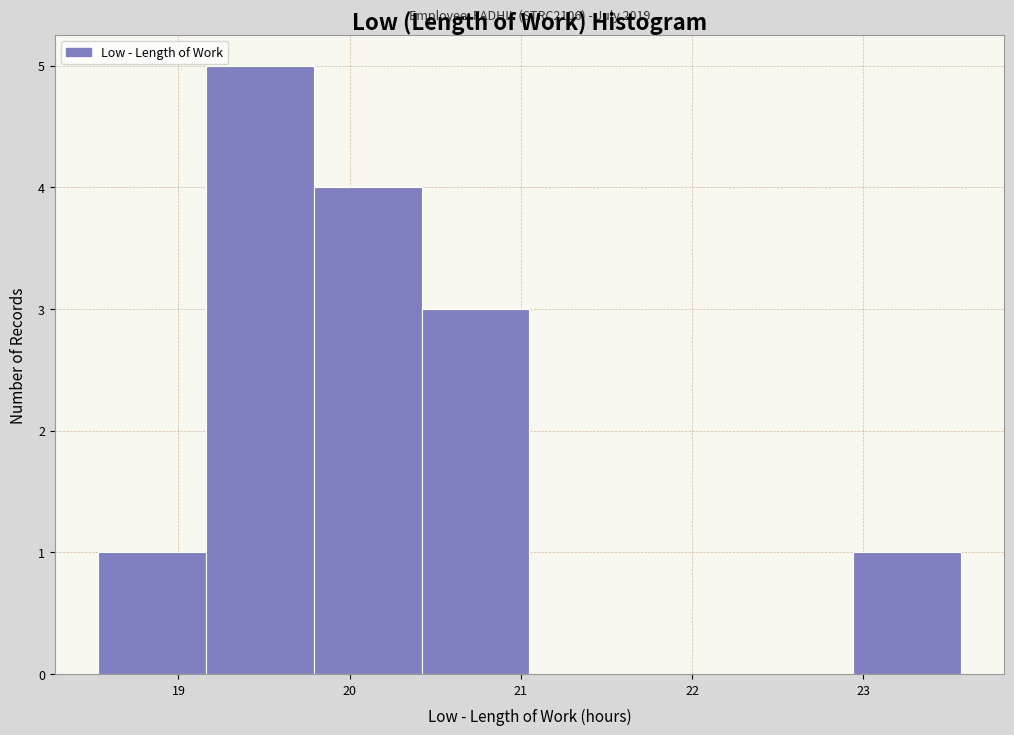

Over which range of the x-axis is the bar tallest?

19.16 to 19.79